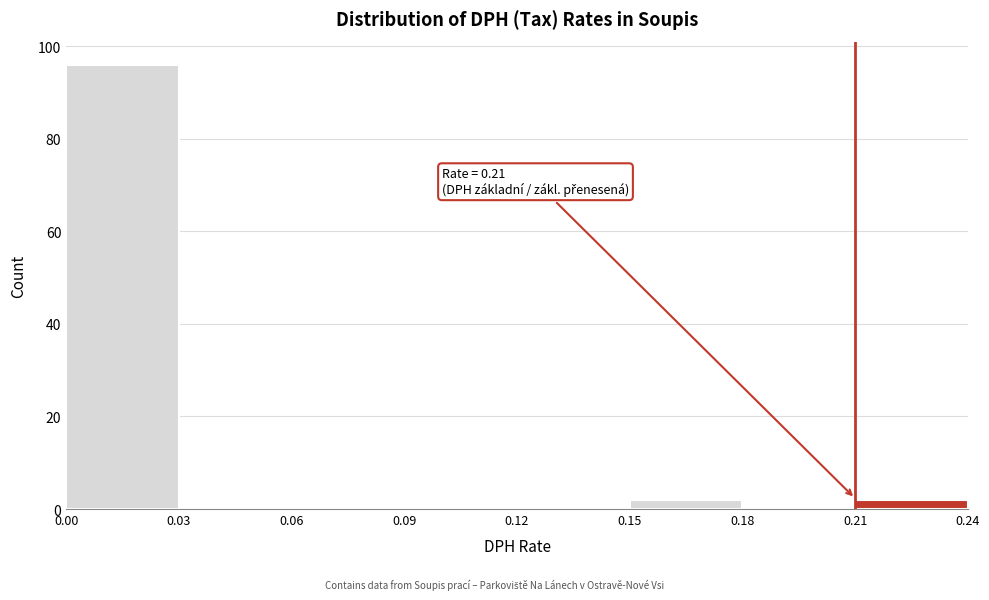

Over which range of the x-axis is the bar tallest?

0.00 to 0.03